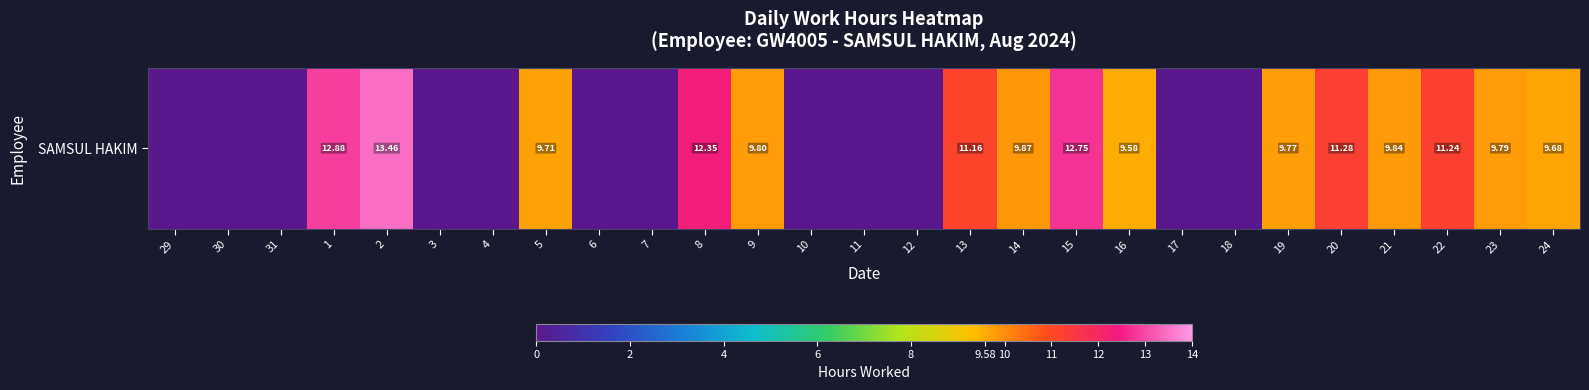

What is the greatest value displayed?

13.5